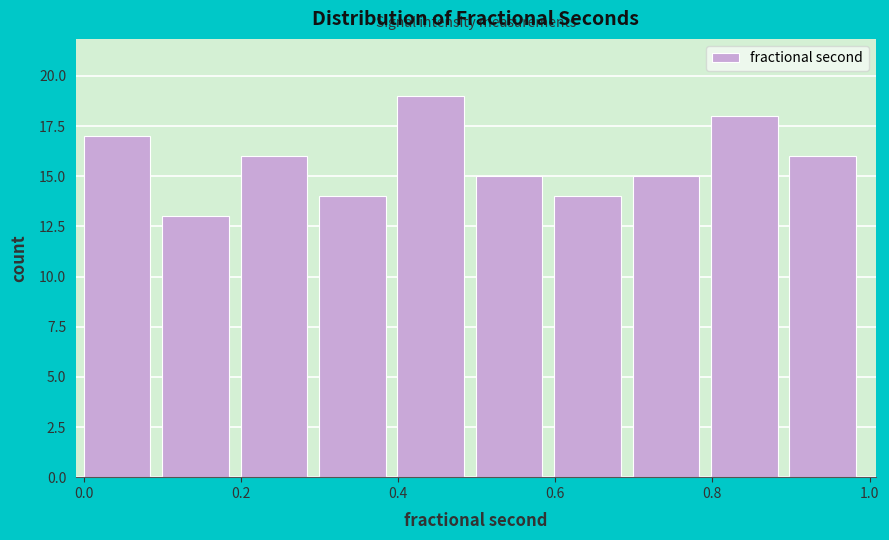

What is the height of the bar covering 0.9 to 1.0 on the x-axis? Neither the bar edges nor the heights are printed on the chart, so give them approximately, as read against the axes.

16